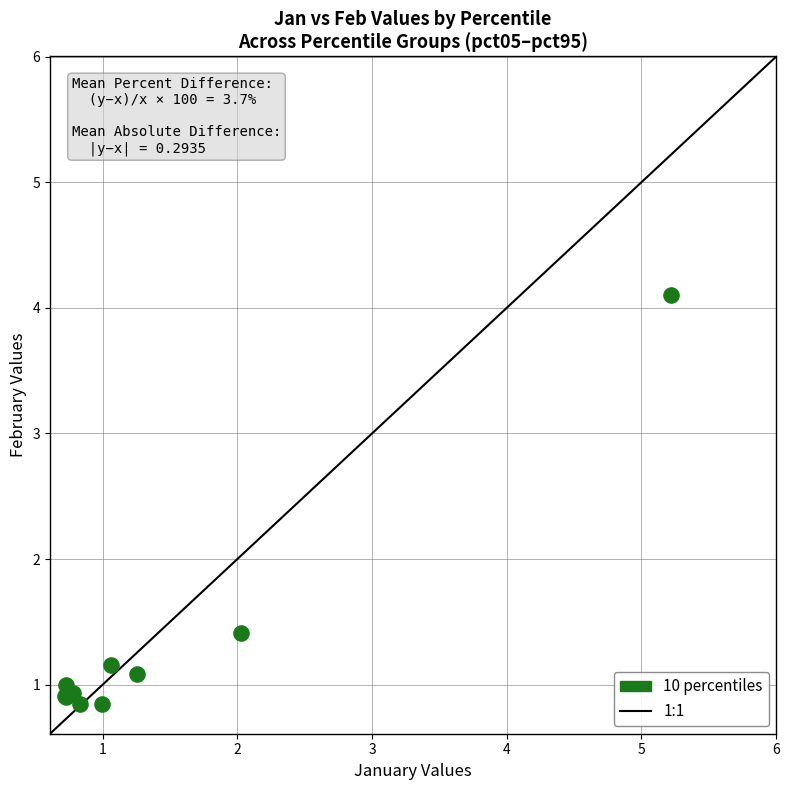

What Y value in the scatter plot is closest to 2?

1.4